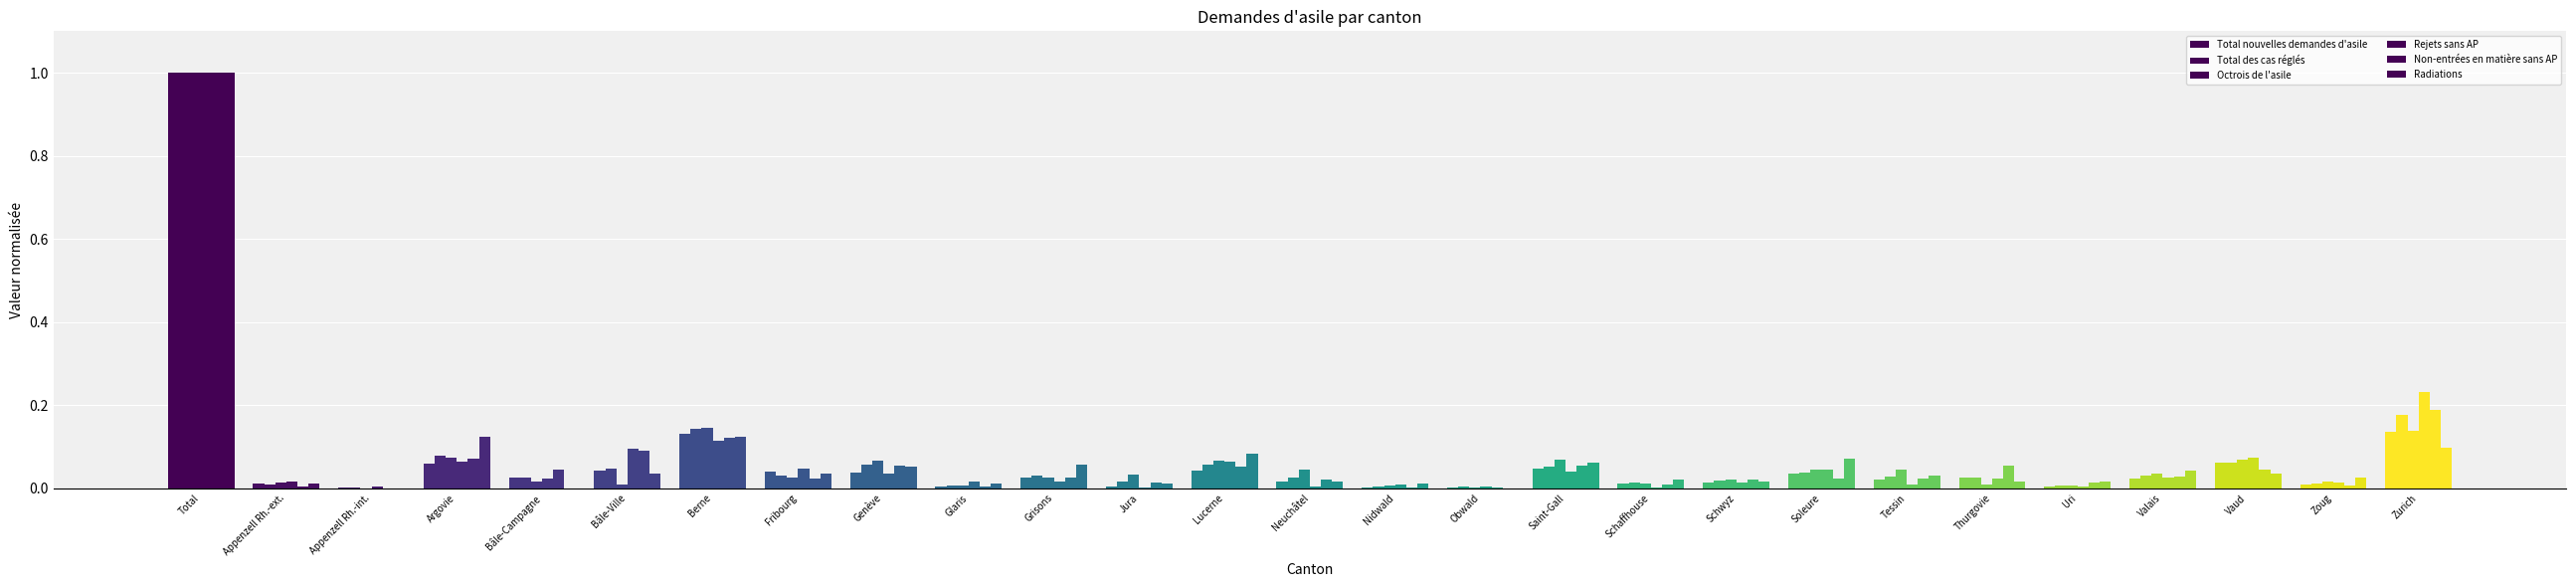

Reading right to left, list all the values displayed in this chart.

Total nouvelles demandes d'asile: 0.1	0.0	0.1	0.0	0.0	0.0	0.0	0.0	0.0	0.0	0.0	0.0	0.0	0.0	0.0	0.0	0.0	0.0	0.0	0.0	0.1	0.0	0.0	0.1	0.0	0.0	1.0
Total des cas réglés: 0.2	0.0	0.1	0.0	0.0	0.0	0.0	0.0	0.0	0.0	0.1	0.0	0.0	0.0	0.1	0.0	0.0	0.0	0.1	0.0	0.1	0.0	0.0	0.1	0.0	0.0	1.0
Octrois de l'asile: 0.1	0.0	0.1	0.0	0.0	0.0	0.0	0.0	0.0	0.0	0.1	0.0	0.0	0.0	0.1	0.0	0.0	0.0	0.1	0.0	0.1	0.0	0.0	0.1	0.0	0.0	1.0
Rejets sans AP: 0.2	0.0	0.1	0.0	0.0	0.0	0.0	0.0	0.0	0.0	0.0	0.0	0.0	0.0	0.1	0.0	0.0	0.0	0.0	0.0	0.1	0.1	0.0	0.1	0.0	0.0	1.0
Non-entrées en matière sans AP: 0.2	0.0	0.0	0.0	0.0	0.1	0.0	0.0	0.0	0.0	0.1	0.0	0.0	0.0	0.1	0.0	0.0	0.0	0.1	0.0	0.1	0.1	0.0	0.1	0.0	0.0	1.0
Radiations: 0.1	0.0	0.0	0.0	0.0	0.0	0.0	0.1	0.0	0.0	0.1	0.0	0.0	0.0	0.1	0.0	0.1	0.0	0.1	0.0	0.1	0.0	0.0	0.1	0.0	0.0	1.0